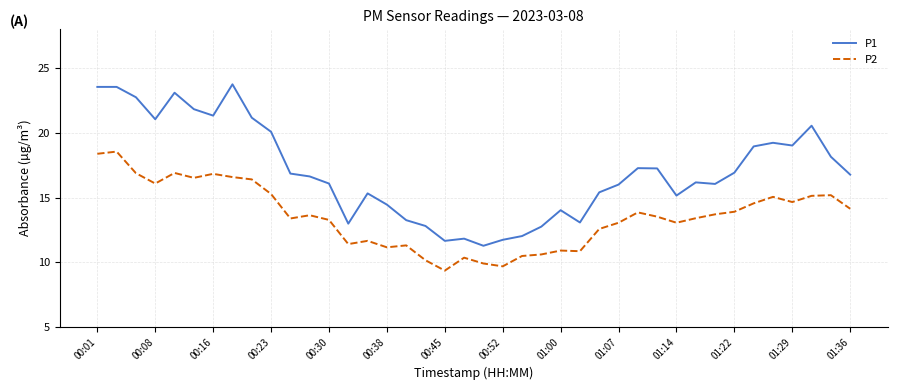

Which series has the largest range (max minus min)?

P1